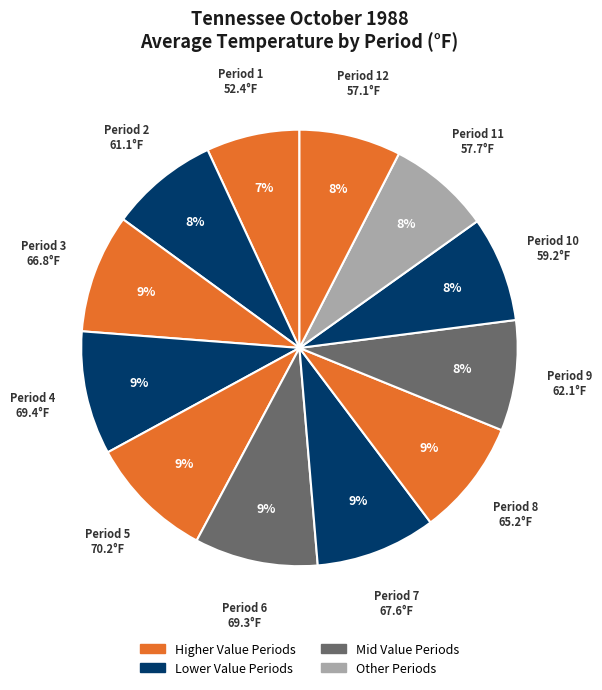

How many segments does this pie chart have?

12